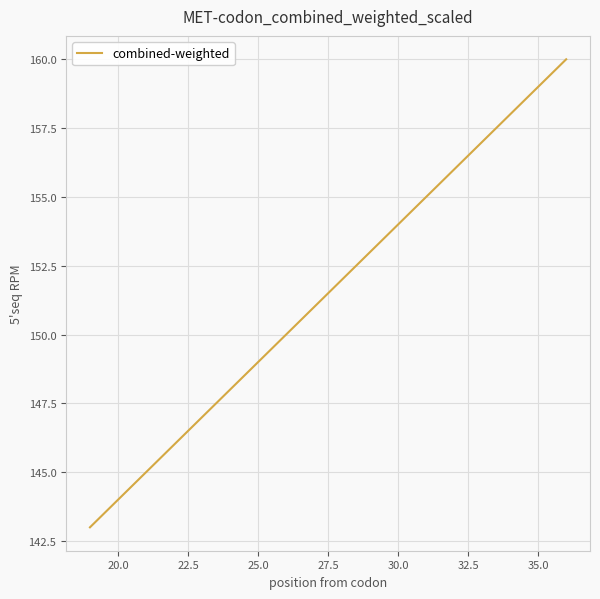

What is the minimum value shown in the chart?

143